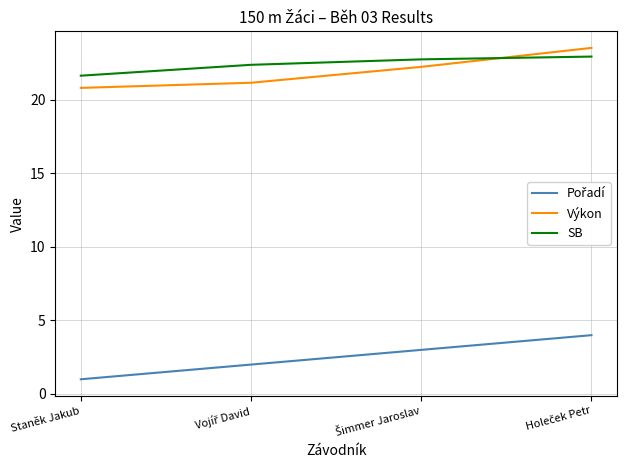

True or false: SB has a value of 21.6 at Staněk Jakub.

True